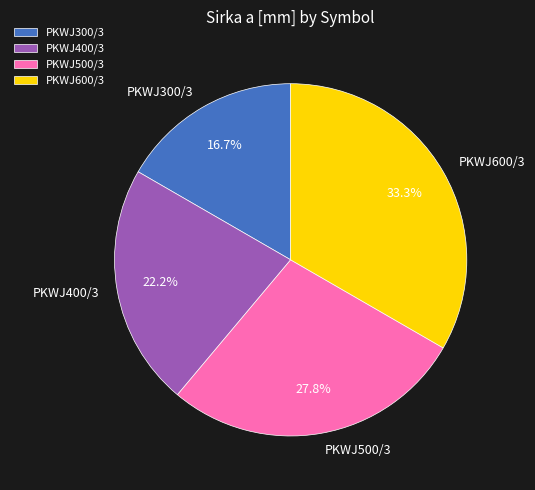

What percentage is the PKWJ500/3 slice, to the nearest percent?

28%